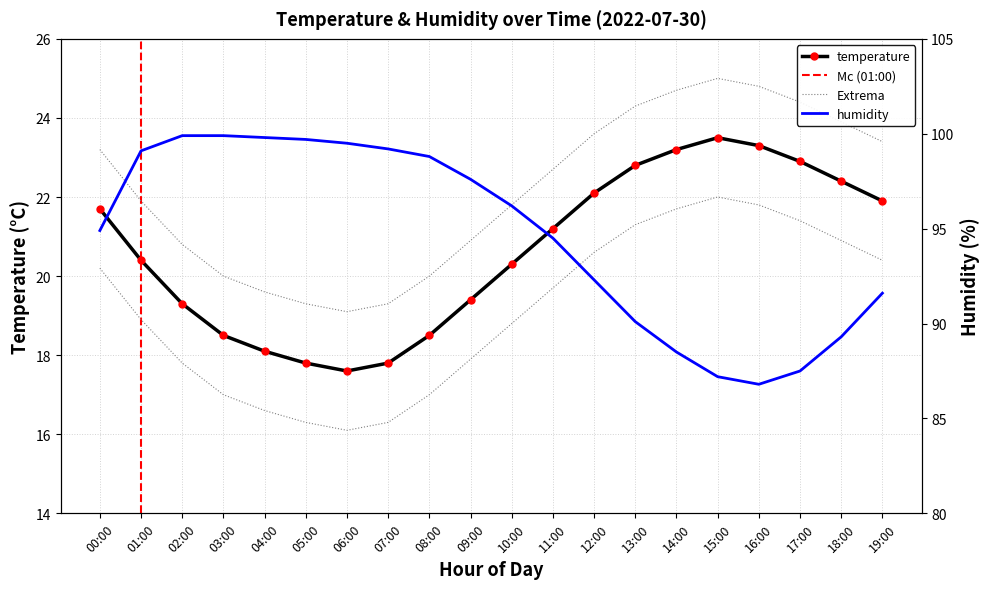

Reading left to right, what are all the values shown in this chart?

temperature: 00:00=21.7	01:00=20.4	02:00=19.3	03:00=18.5	04:00=18.1	05:00=17.8	06:00=17.6	07:00=17.8	08:00=18.5	09:00=19.4	10:00=20.3	11:00=21.2	12:00=22.1	13:00=22.8	14:00=23.2	15:00=23.5	16:00=23.3	17:00=22.9	18:00=22.4	19:00=21.9
humidity: 00:00=94.9	01:00=99.1	02:00=99.9	03:00=99.9	04:00=99.8	05:00=99.7	06:00=99.5	07:00=99.2	08:00=98.8	09:00=97.6	10:00=96.2	11:00=94.5	12:00=92.3	13:00=90.1	14:00=88.5	15:00=87.2	16:00=86.8	17:00=87.5	18:00=89.3	19:00=91.6